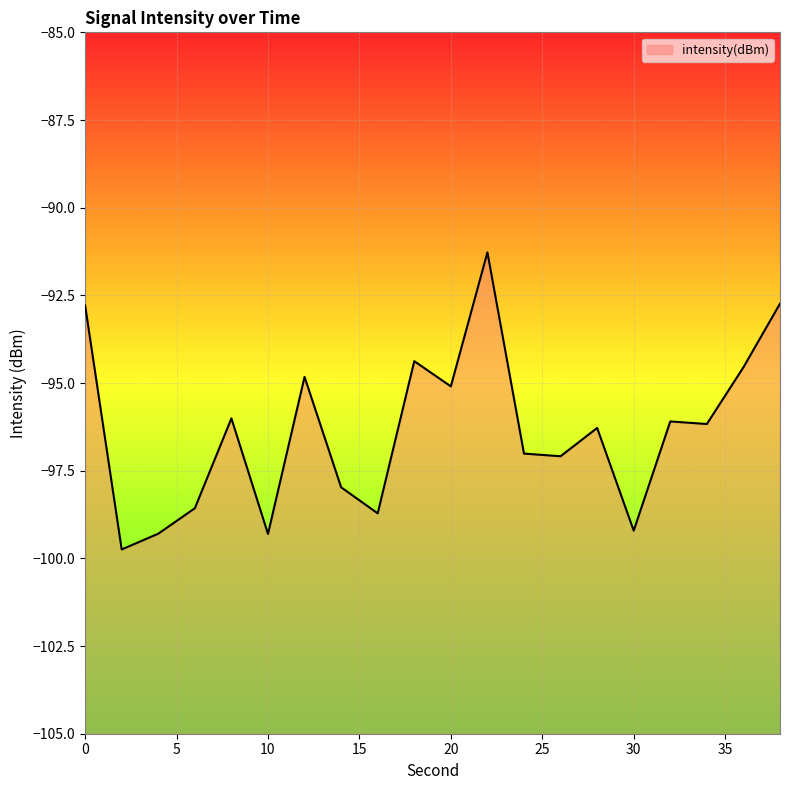

List the labels in order of value, largest first.

22, 38, 0, 18, 36, 12, 20, 8, 32, 34, 28, 24, 26, 14, 6, 16, 30, 4, 10, 2